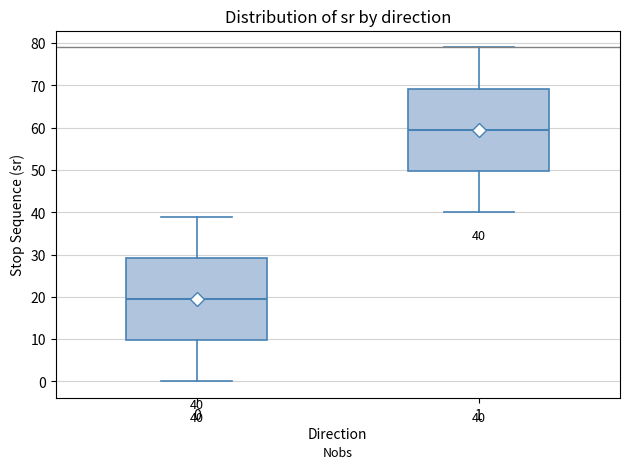

Which box's median line is the lowest?

0